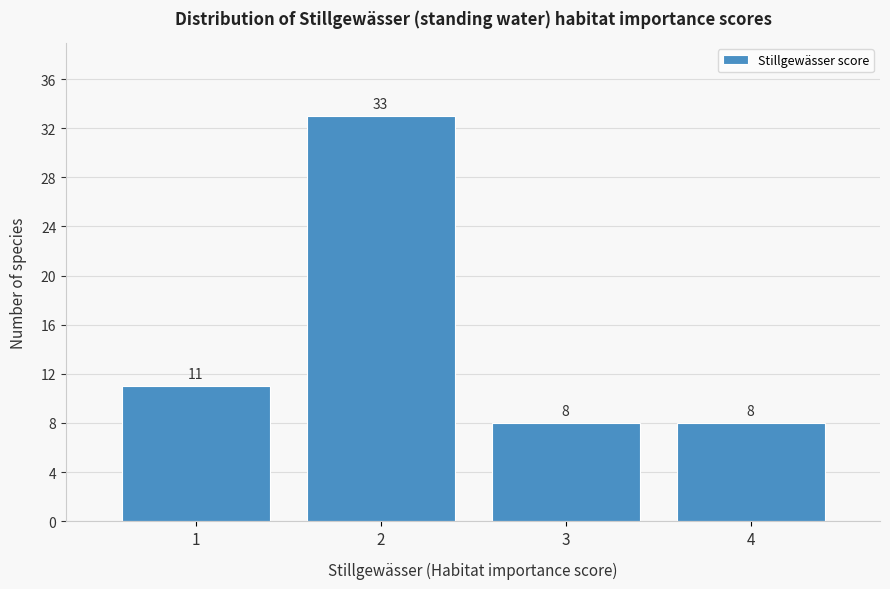

Reading left to right, list every bar in this chart as the range it spans on the x-axis followed by its height.

0.5 to 1.5: 11
1.5 to 2.5: 33
2.5 to 3.5: 8
3.5 to 4.5: 8